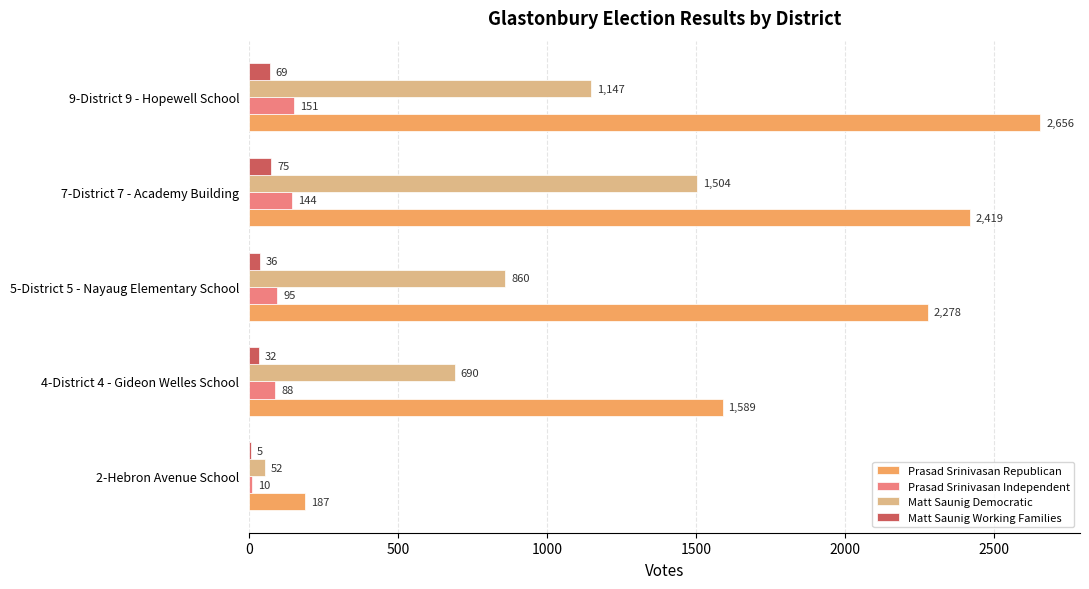

Is the value of Prasad Srinivasan Republican at 2-Hebron Avenue School greater than the value of Matt Saunig Working Families at 7-District 7 - Academy Building?

Yes